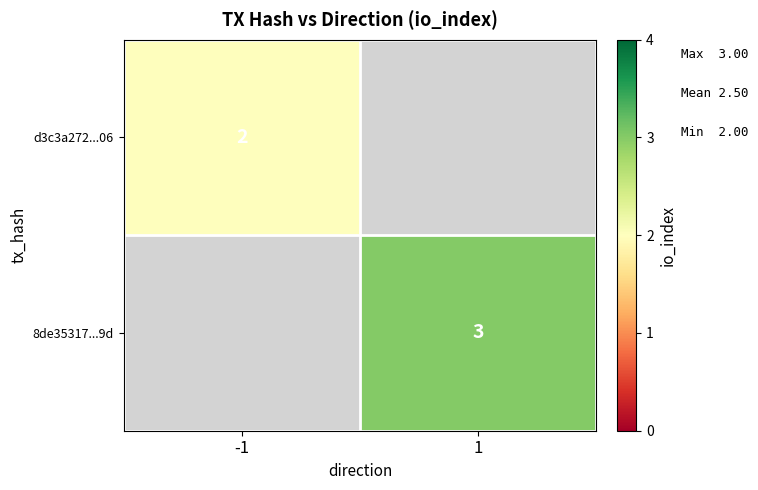

Is it true that 8de35317...9d equals 1 at 1?

False